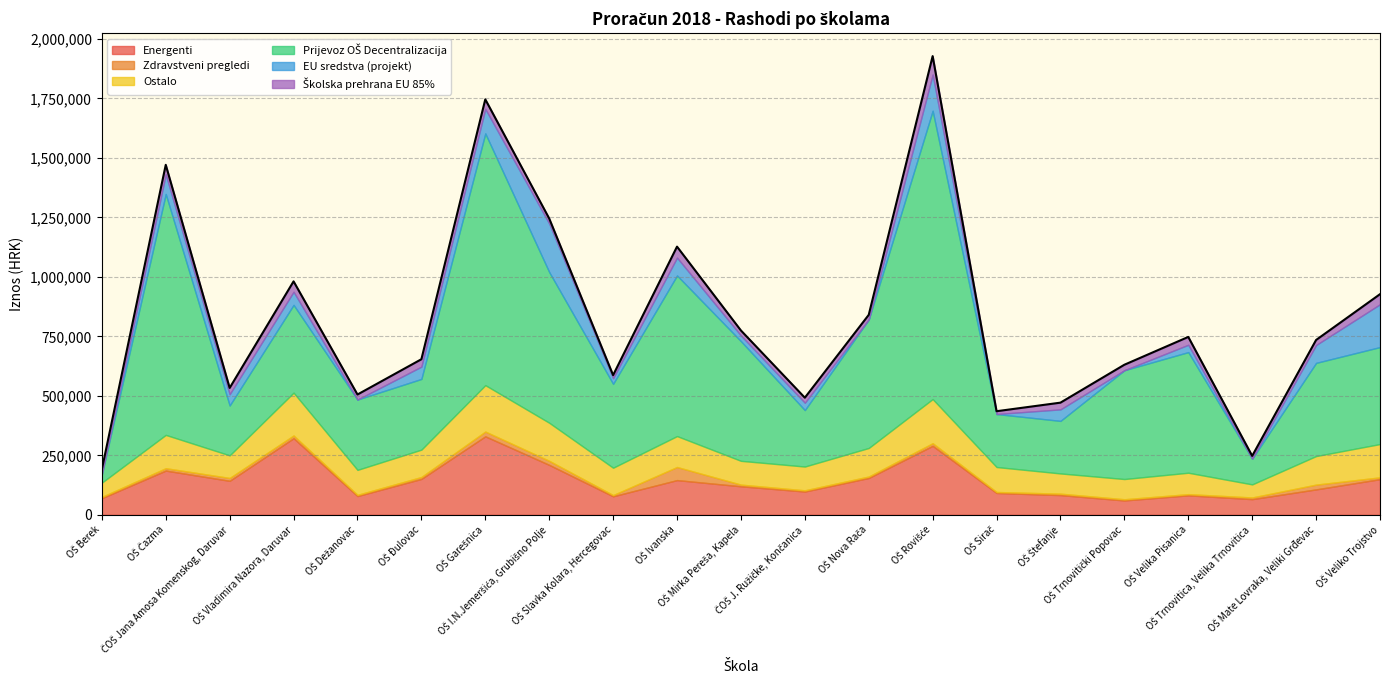

Does the chart have visible grid lines?

Yes